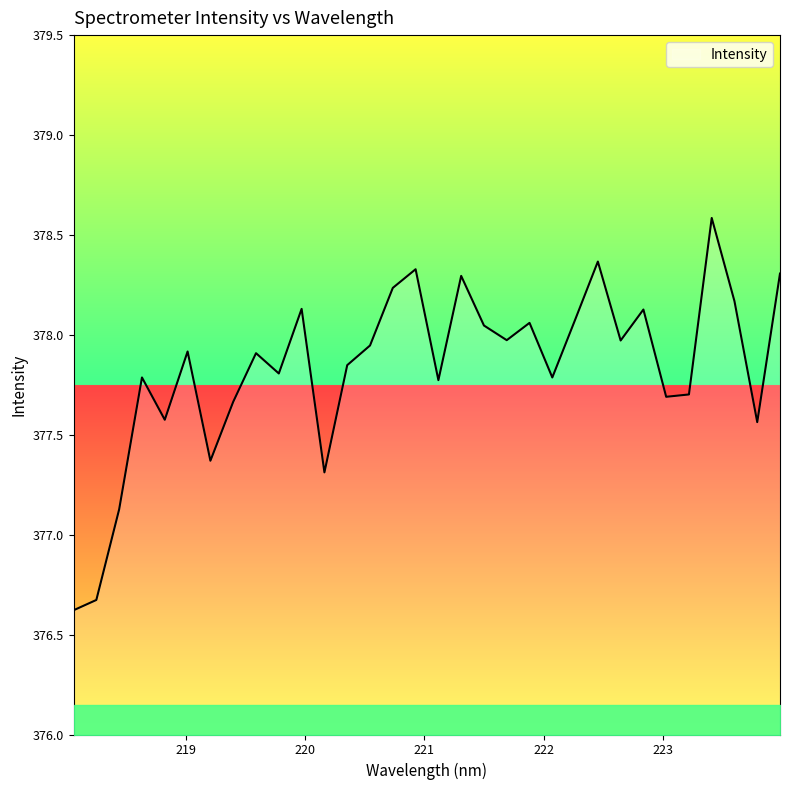

What is the difference between the maximum and minimum values?

2.0